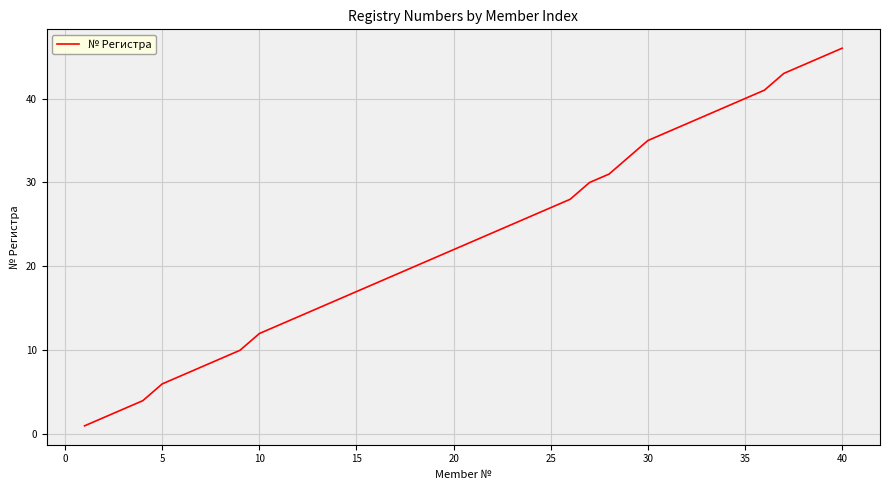

Does the chart have visible grid lines?

Yes